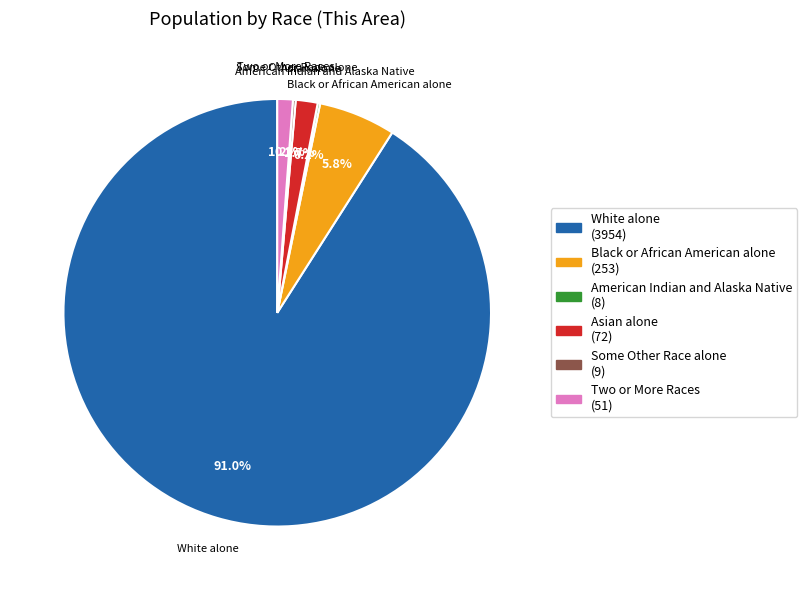

Is there any slice that represents more than half of the pie?

Yes